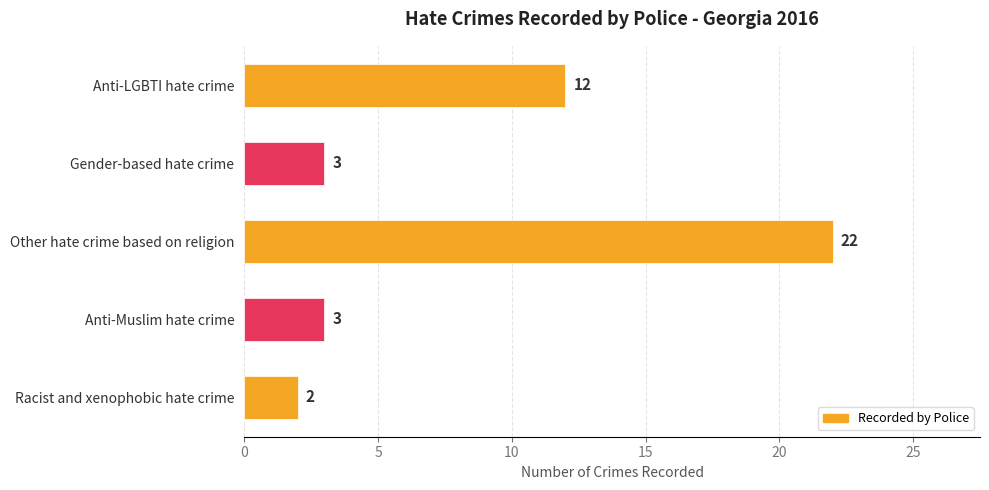

The chart shows a value of 3 at Racist and xenophobic hate crime. True or false?

False